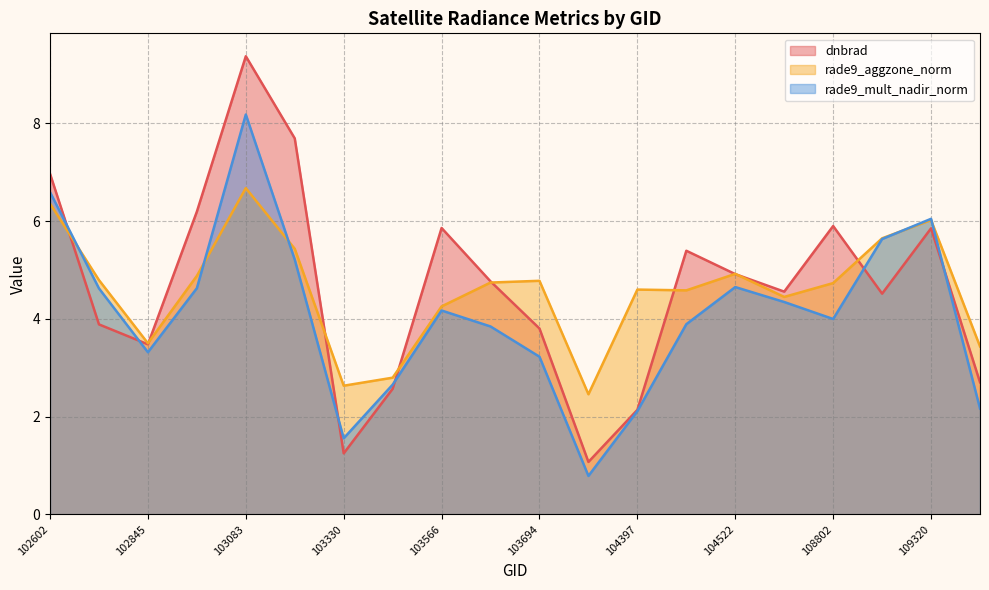

At 102845, list the series in order from largest to smallest.

rade9_aggzone_norm, dnbrad, rade9_mult_nadir_norm